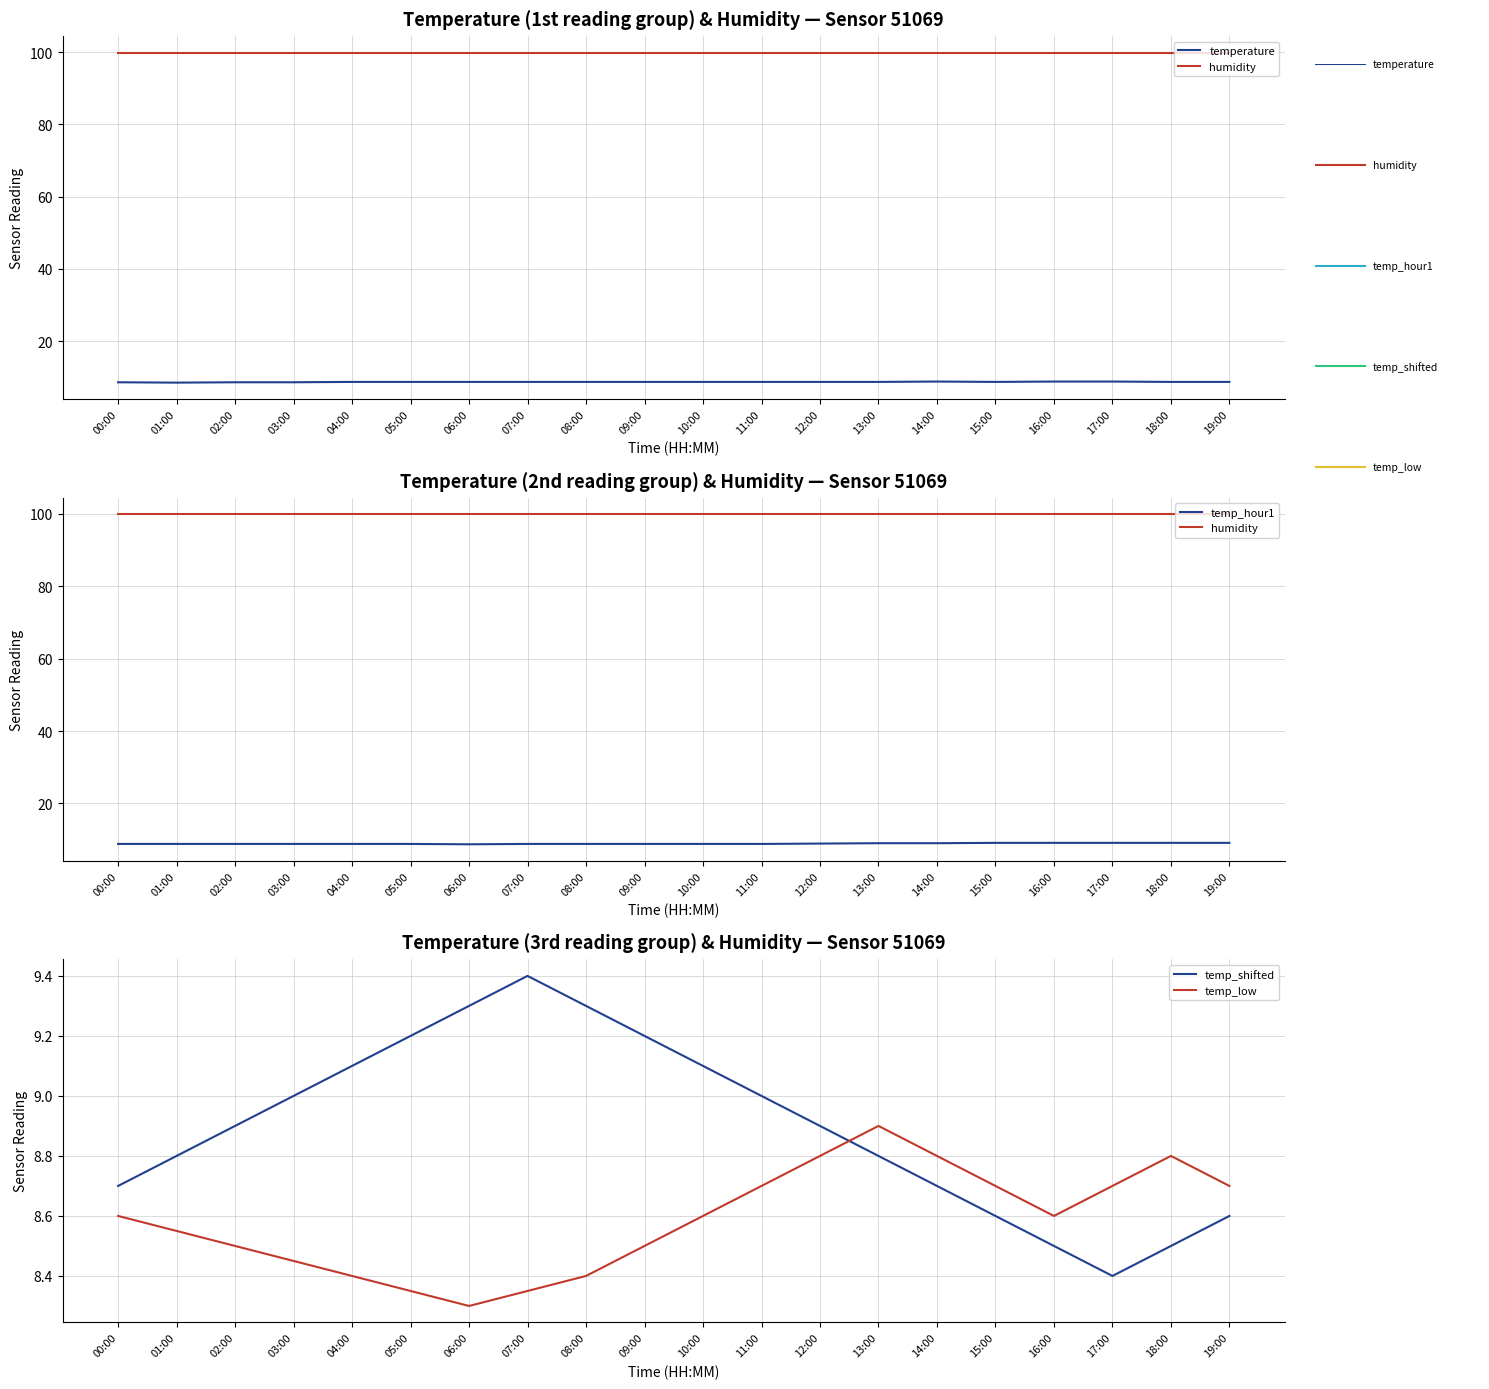

Does the chart have visible grid lines?

Yes